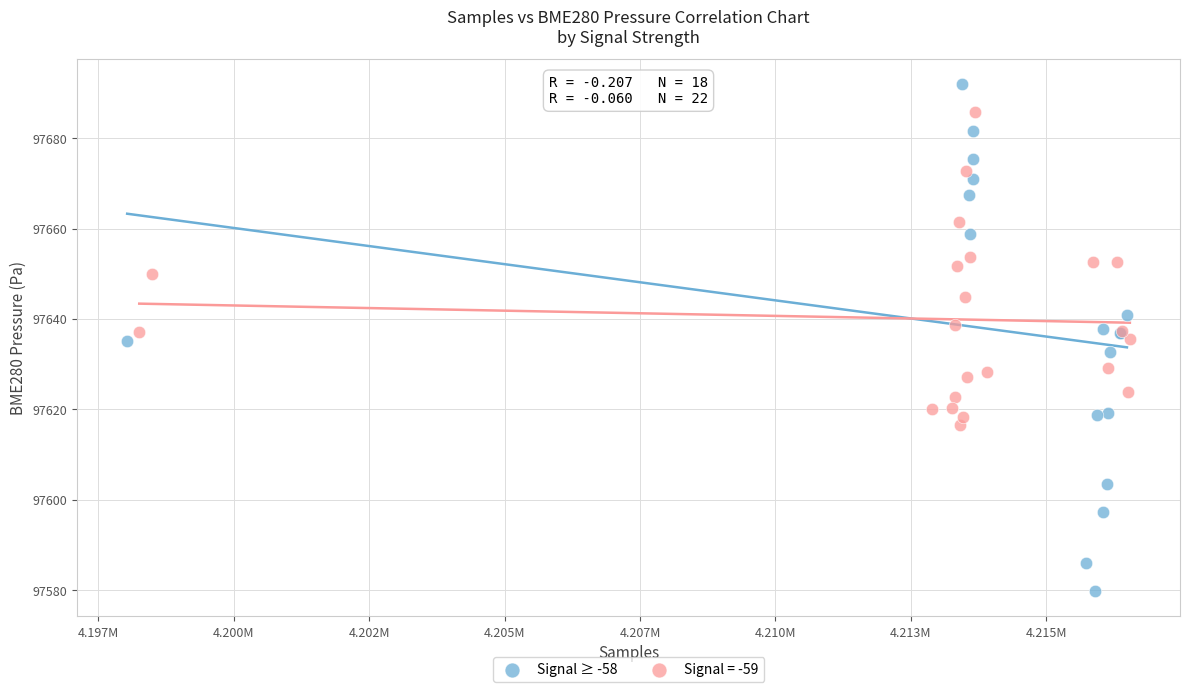

Which series contains the highest Y value?

Signal ≥ -58